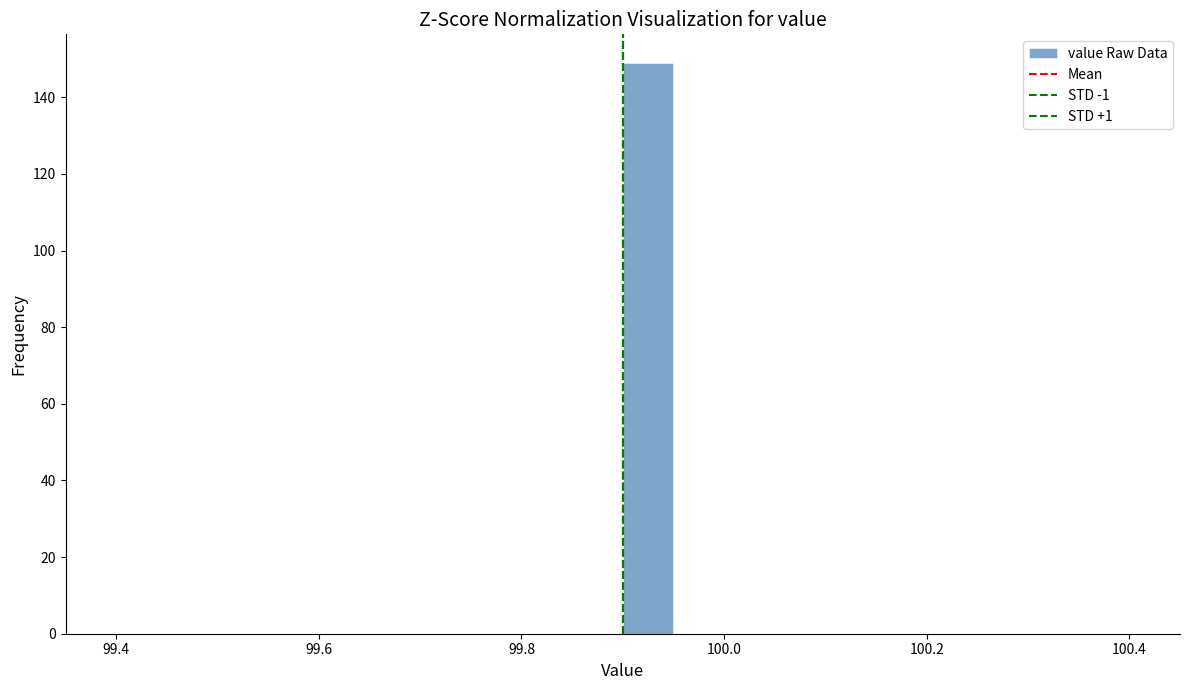

Around what value on the x-axis is the tallest bar? Give the approximate position of its centre, as read against the axis.

99.92